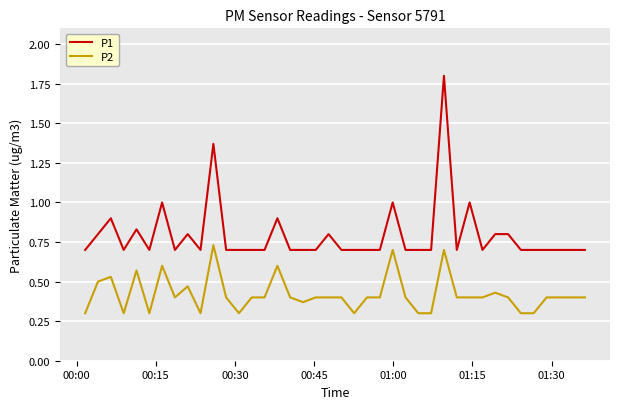

Which series has the widest spread of values?

P1